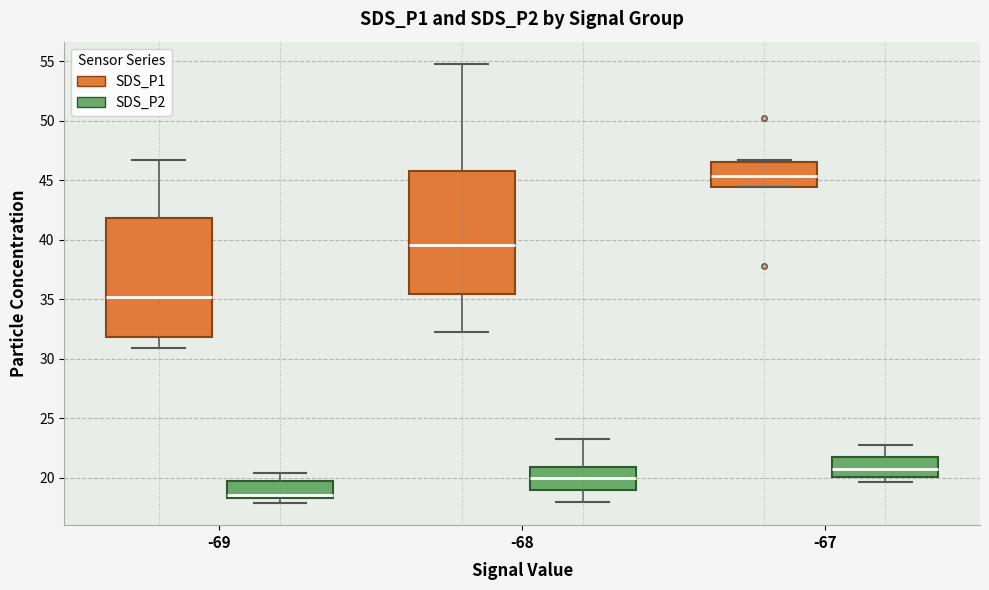

Which box has the lowest median line?

-69 (SDS_P2)